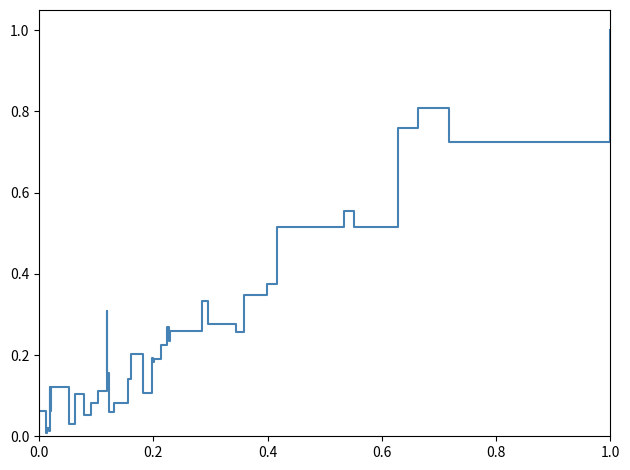

What is the greatest value displayed?

1.0